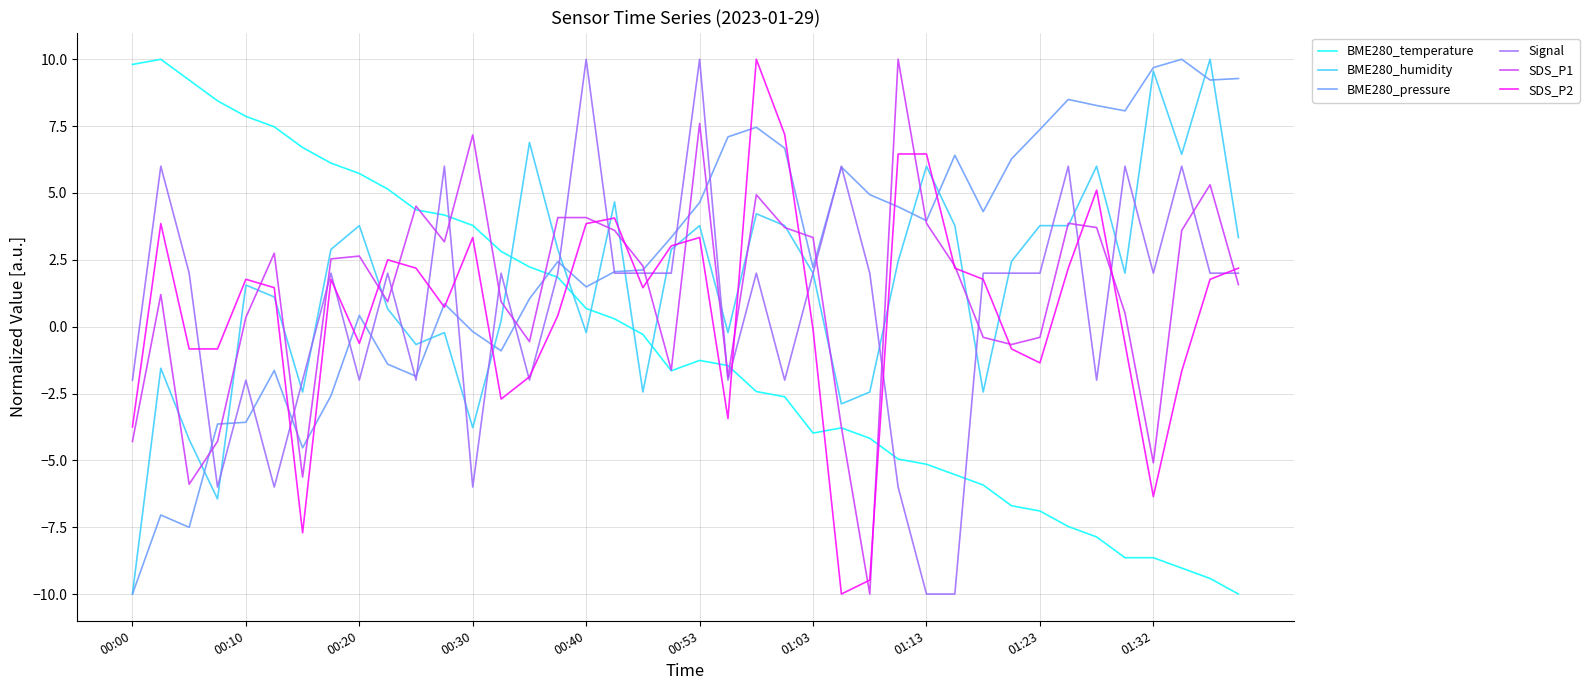

How many positive values does the BME280_temperature series have?

18